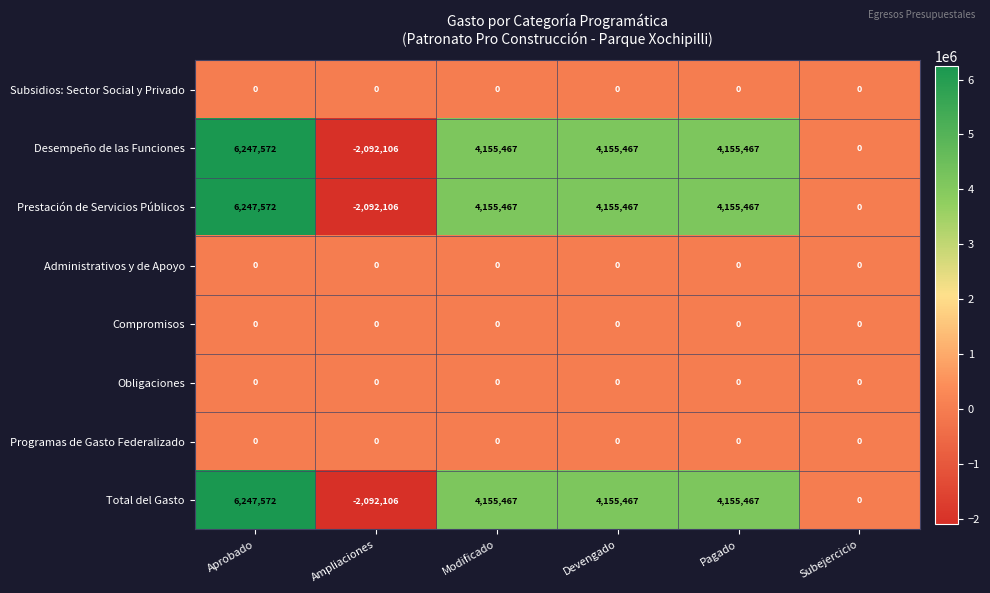

At which category is the sum across all series the highest?

Aprobado